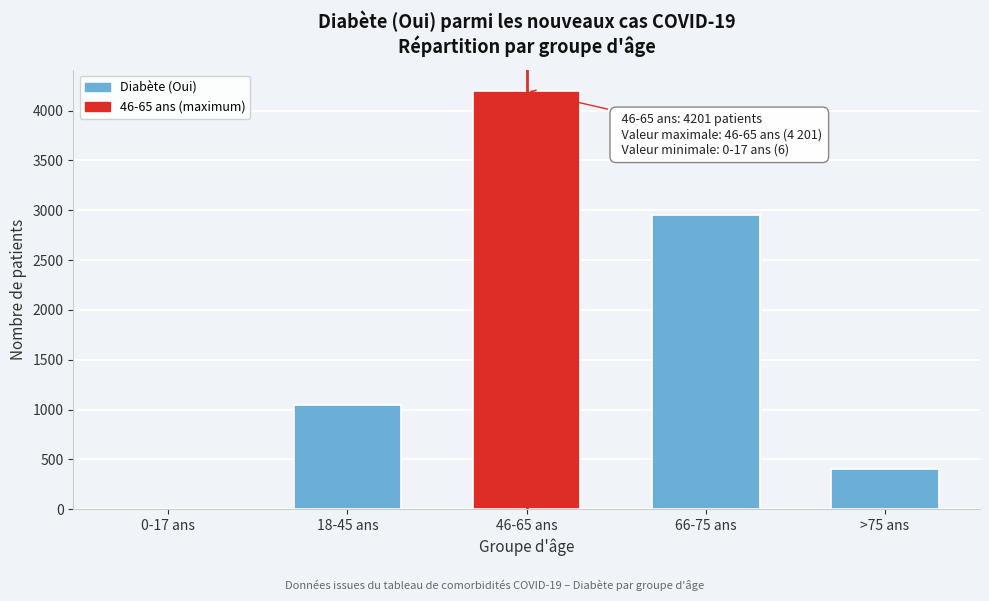

Reading right to left, list all the values displayed in this chart.

>75 ans=400	66-75 ans=2949	46-65 ans=4201	18-45 ans=1049	0-17 ans=6